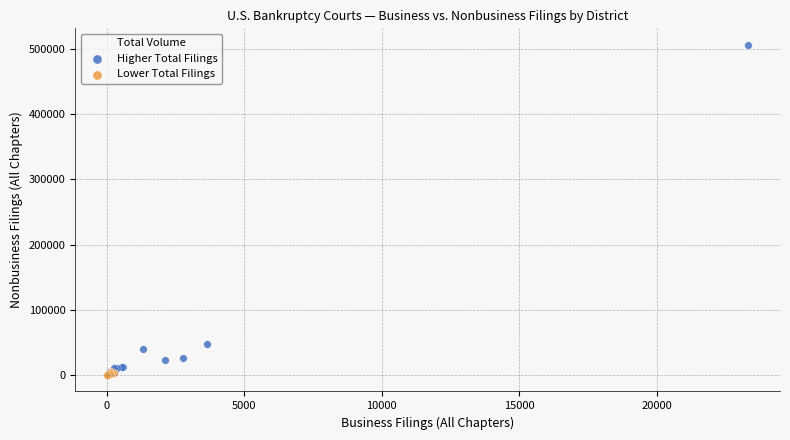

Which series reaches the maximum Y coordinate?

Higher Total Filings